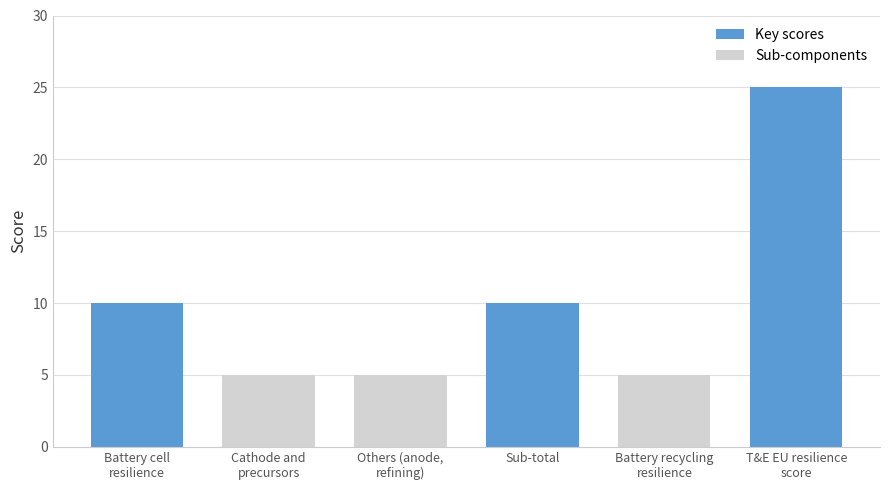

What is the value of the 2nd bar from the left?

5